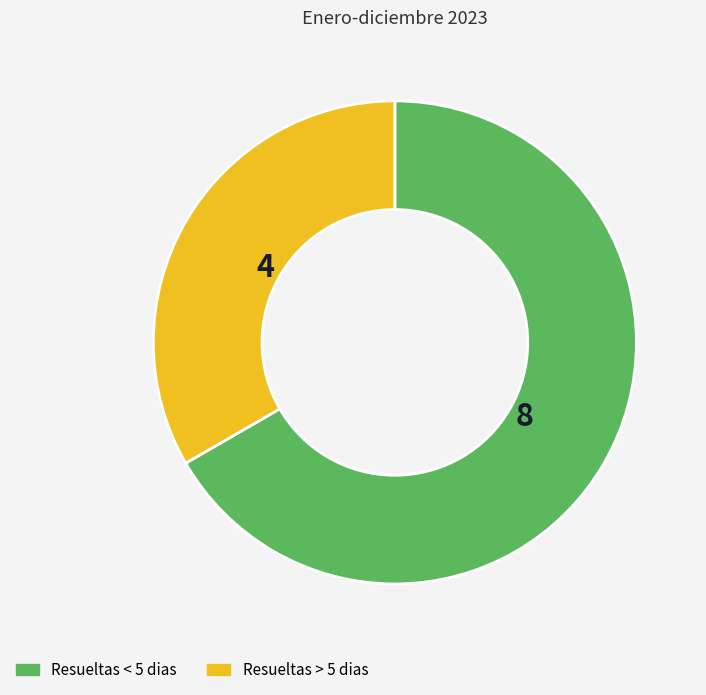

Do Resueltas < 5 dias and Resueltas > 5 dias together represent more than half of the pie?

Yes